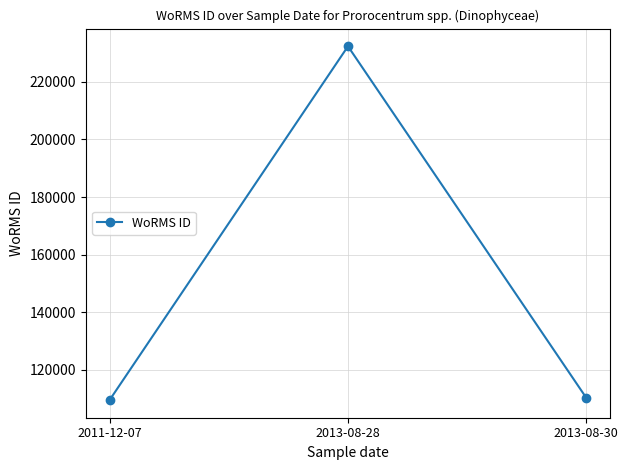

What is the average value?

150725